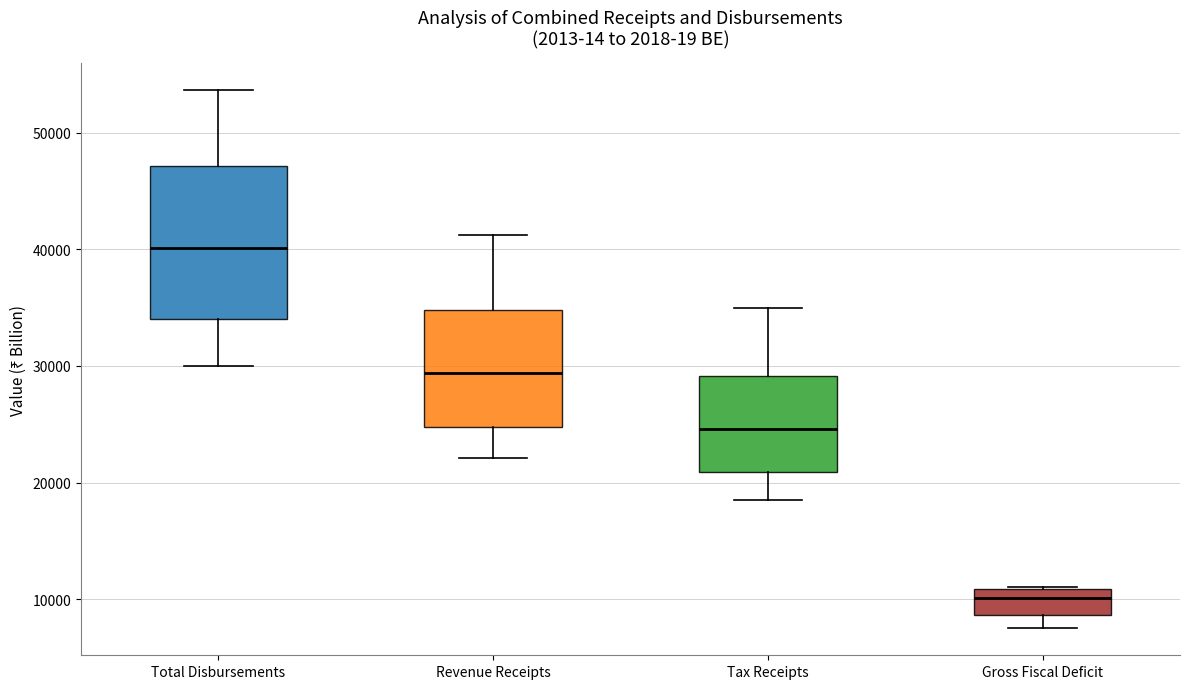

Which box is the tallest, from its lower edge to its upper edge?

Total Disbursements